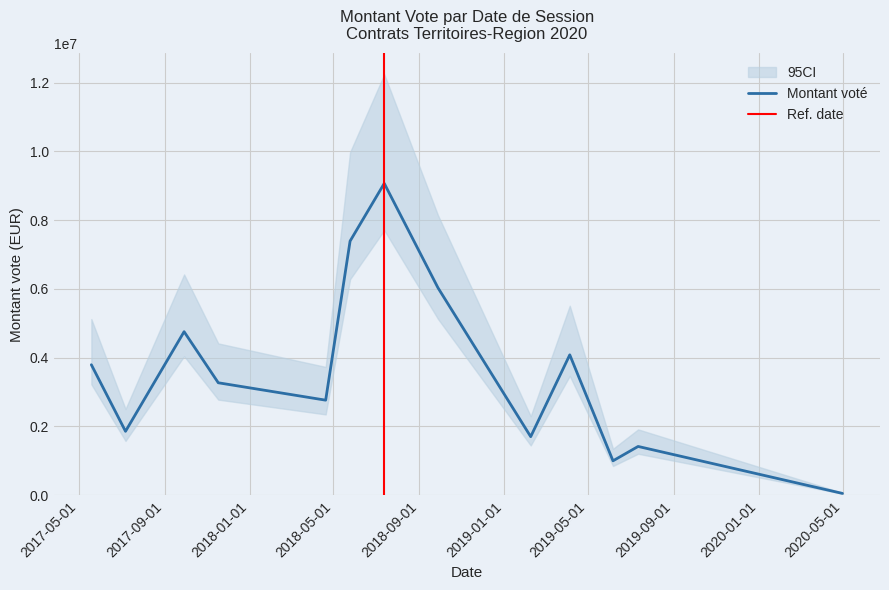

What is the highest value of the Montant voté series?

9066891.7